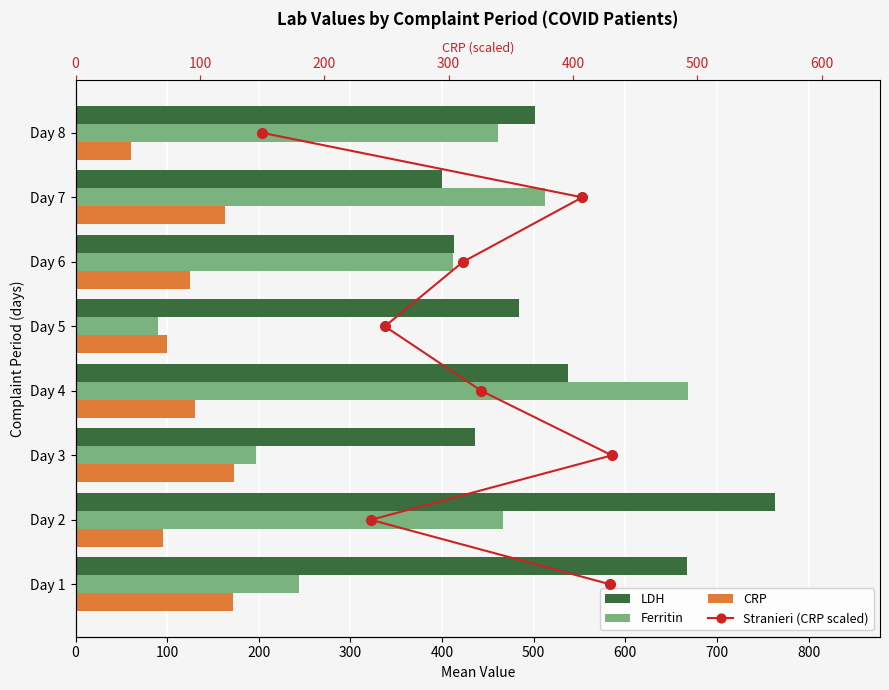

What is the minimum value for Ferritin?

90.5